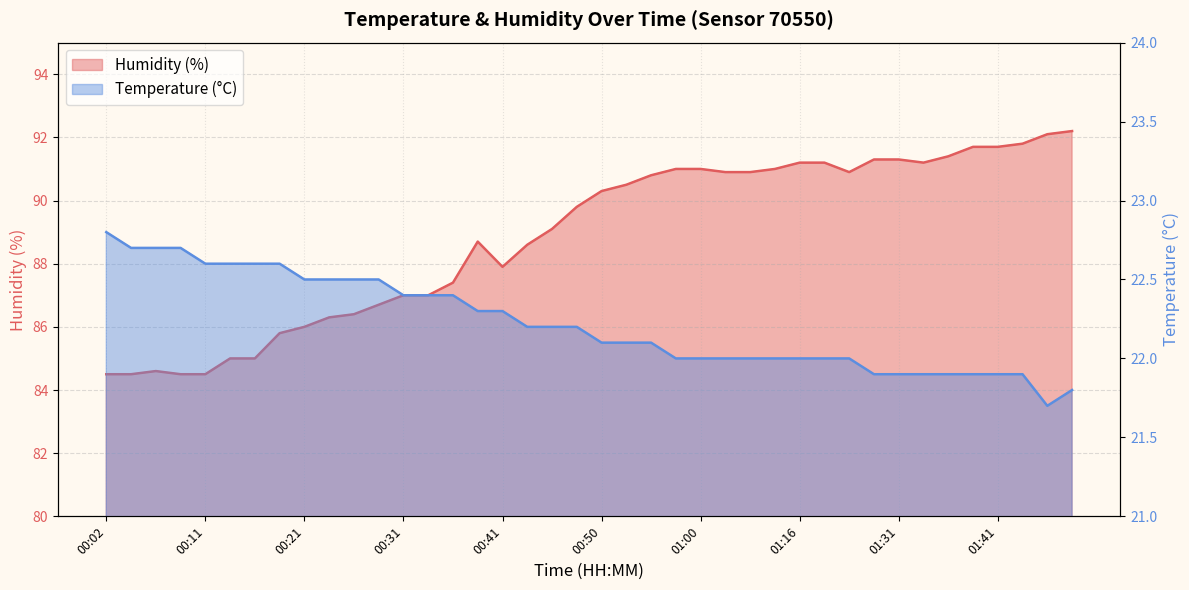

Between 01:00 and 01:05, which series saw the biggest shift?

Humidity (%)